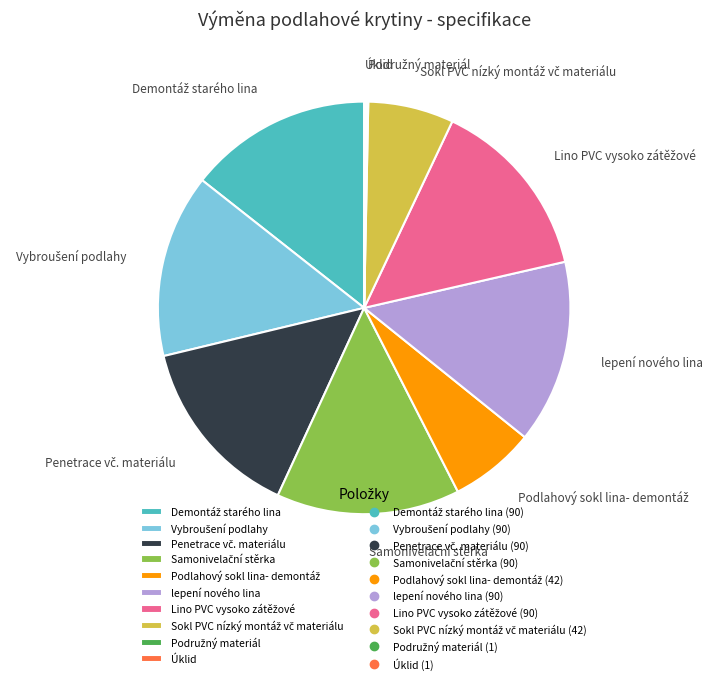

Is there a majority slice in this chart?

No